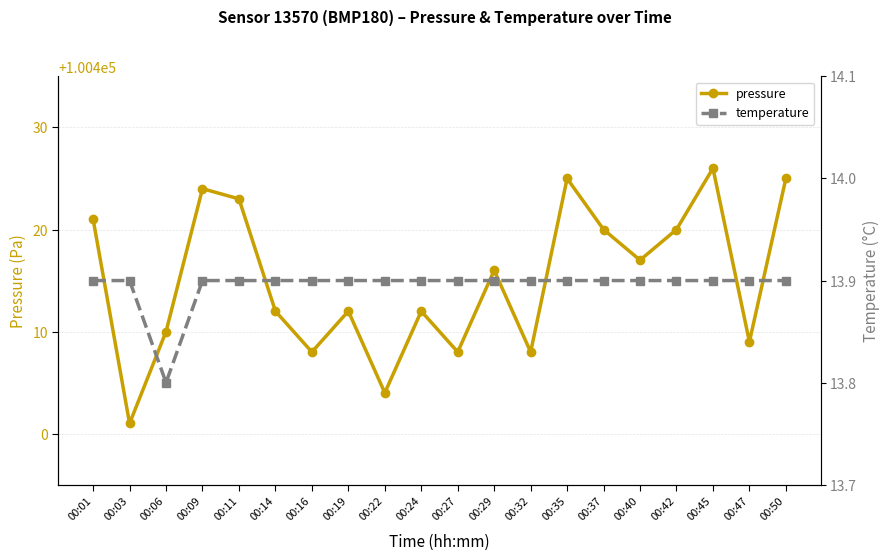

True or false: pressure has a value of 100421.0 at 00:01.

True